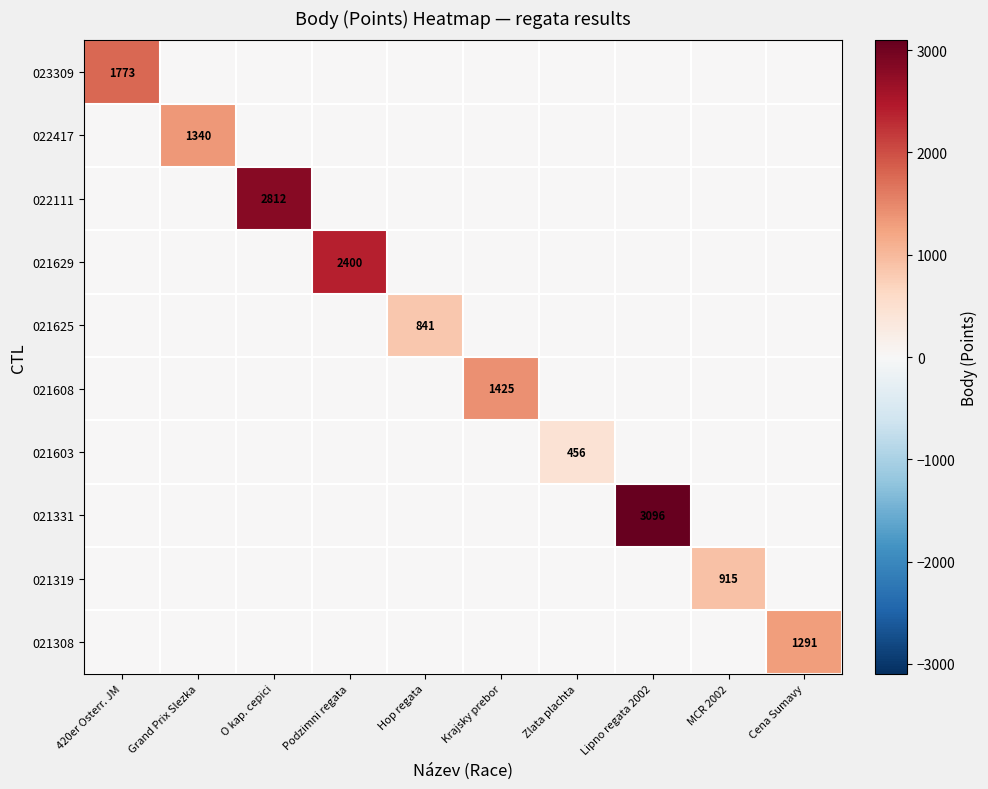

How many distinct data groups are displayed?

10